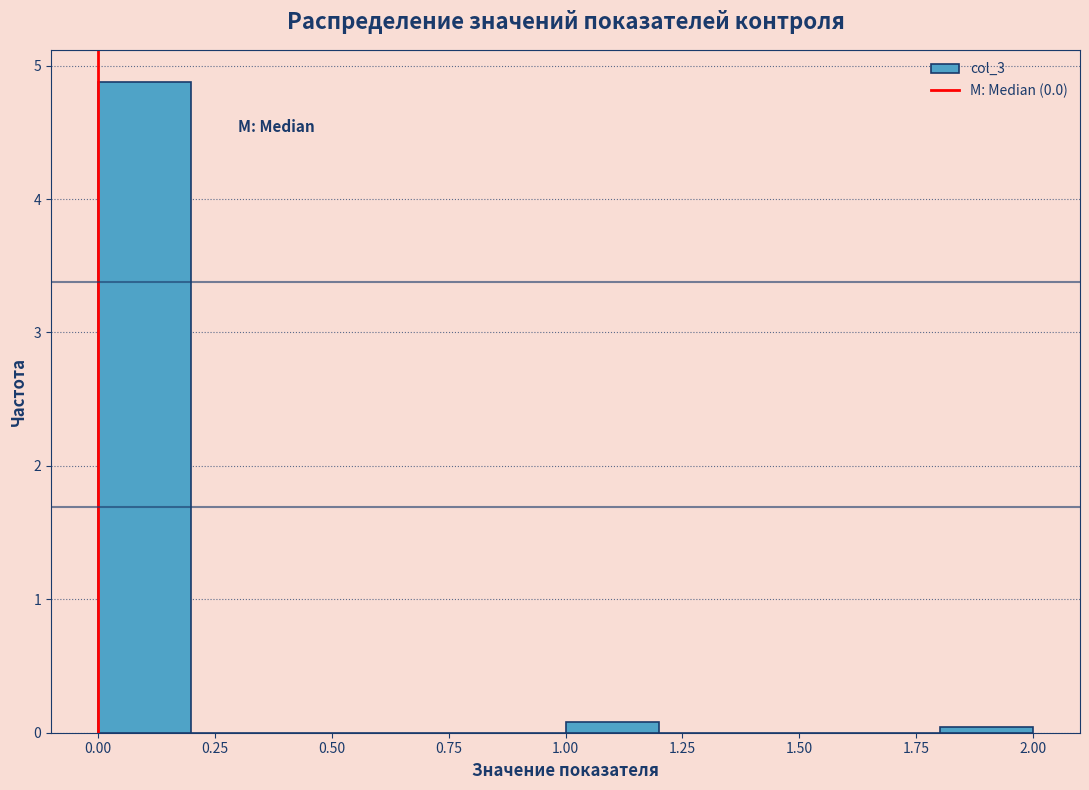

Over which range of the x-axis is the bar tallest?

0.0 to 0.2